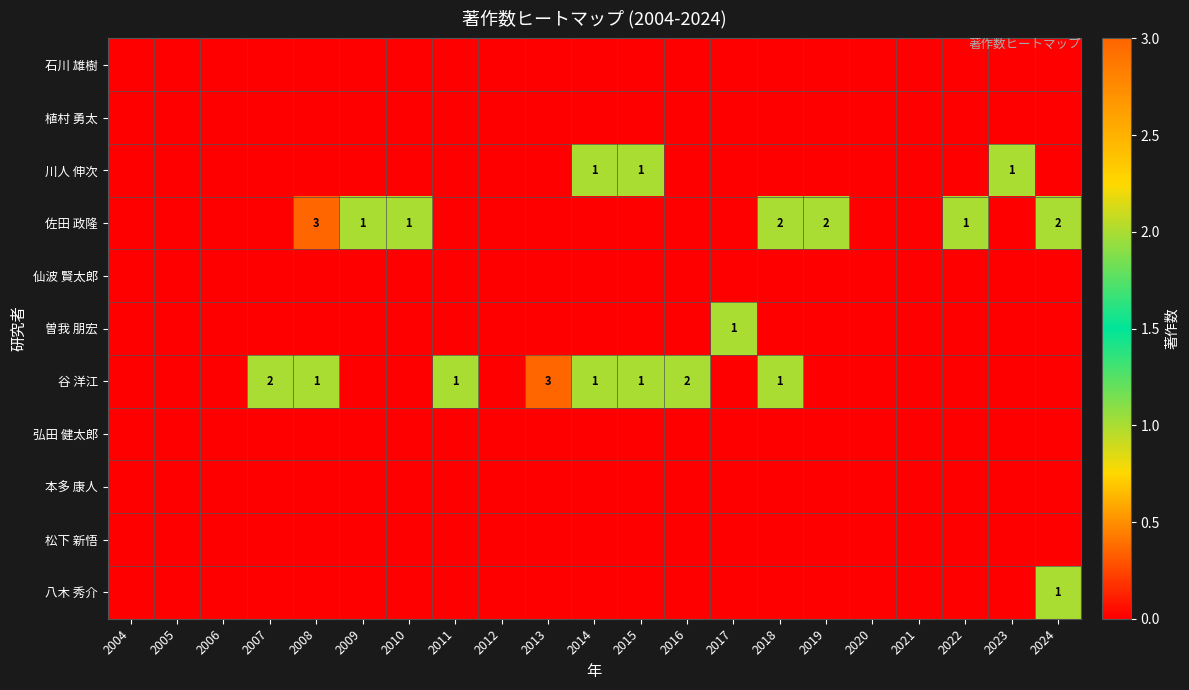

What is the sum of all 川人 伸次 values?

3